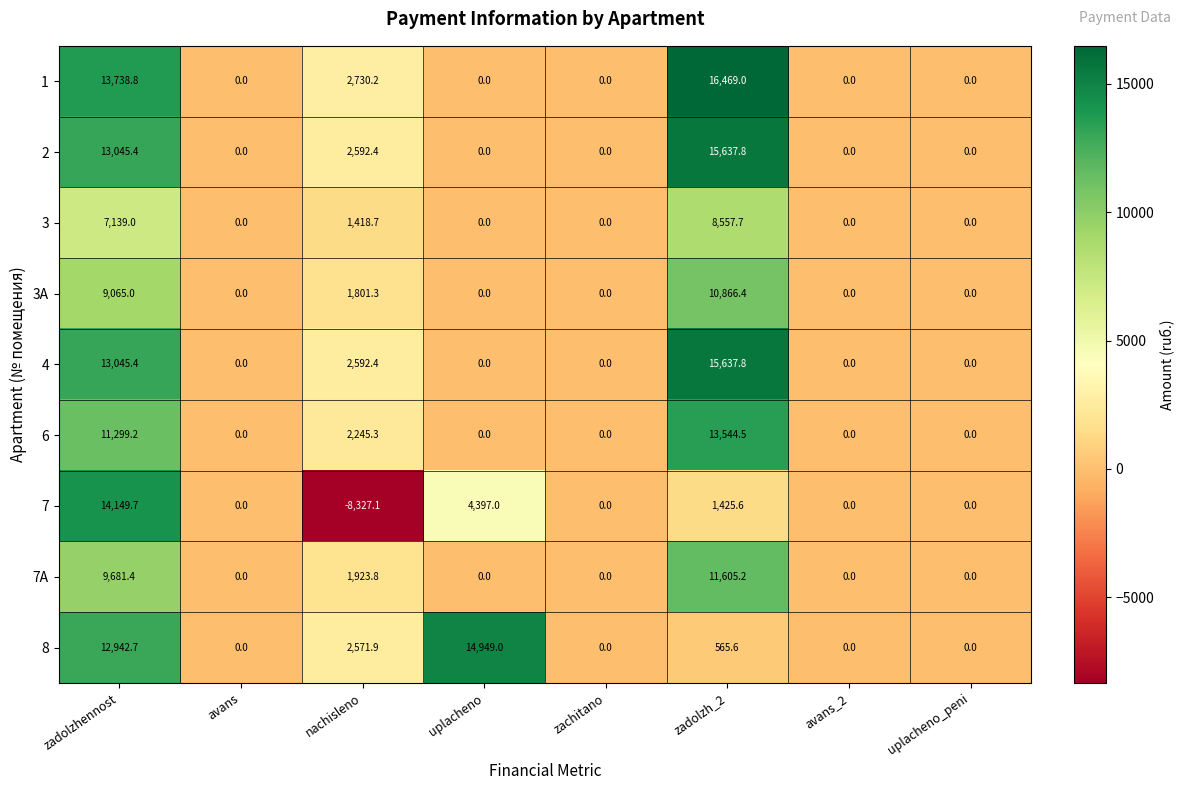

Is it true that 7A equals 7745.7 at avans_2?

False